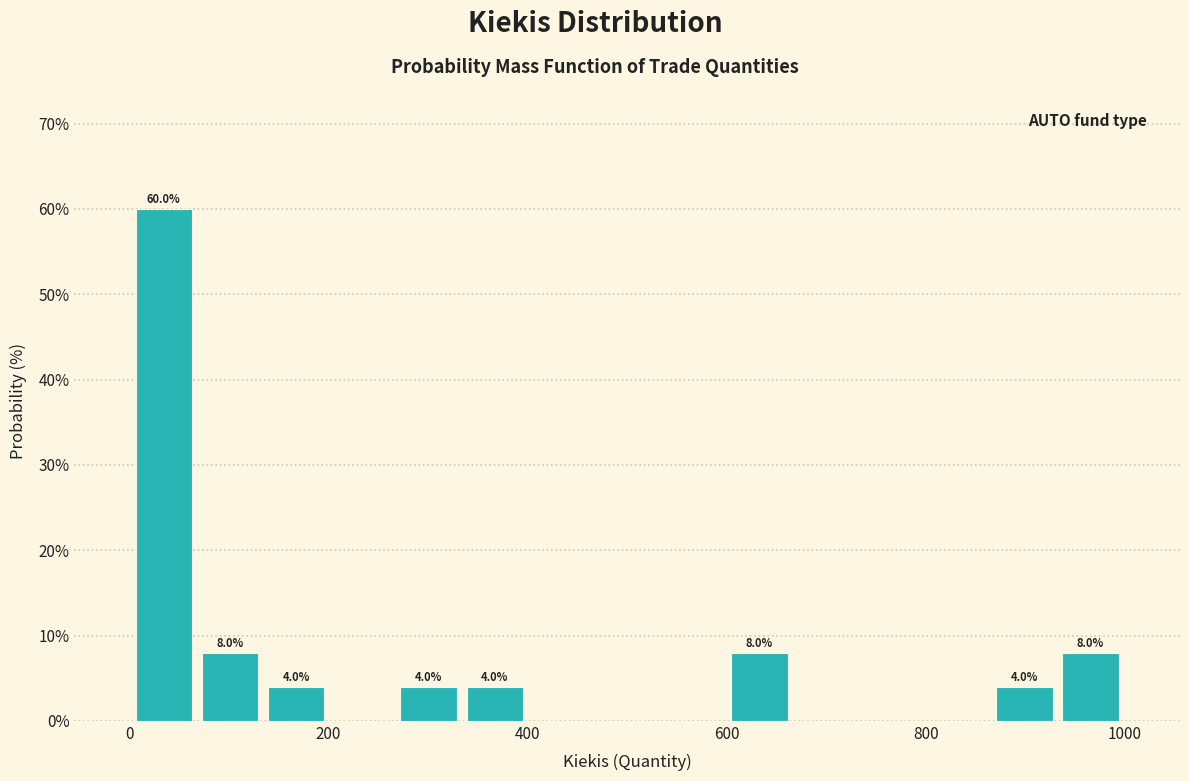

Read against the x-axis, roughly where is the centre of the tallest bar?

40